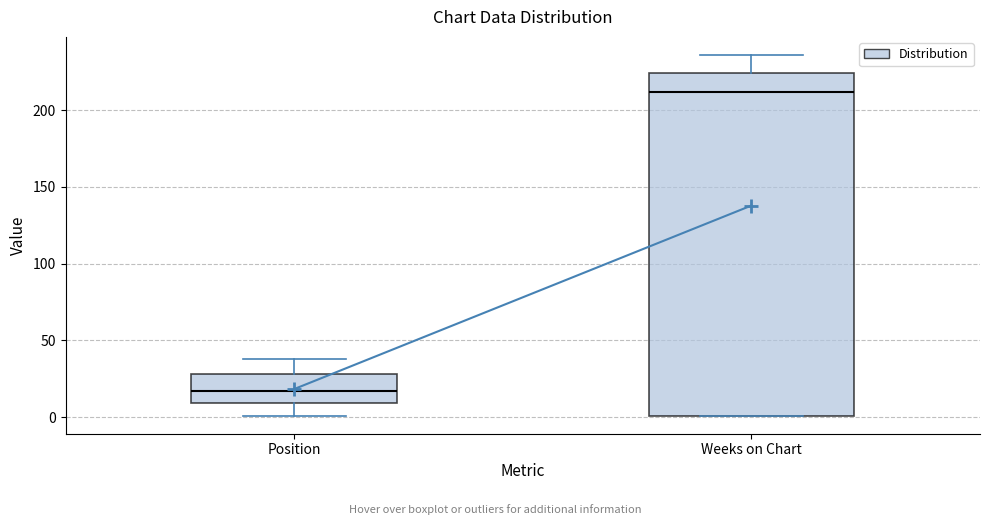

Where does the upper whisker of the box for Position end on the y-axis? The values are not printed on the chart, so give them approximately, as read against the axis.

40